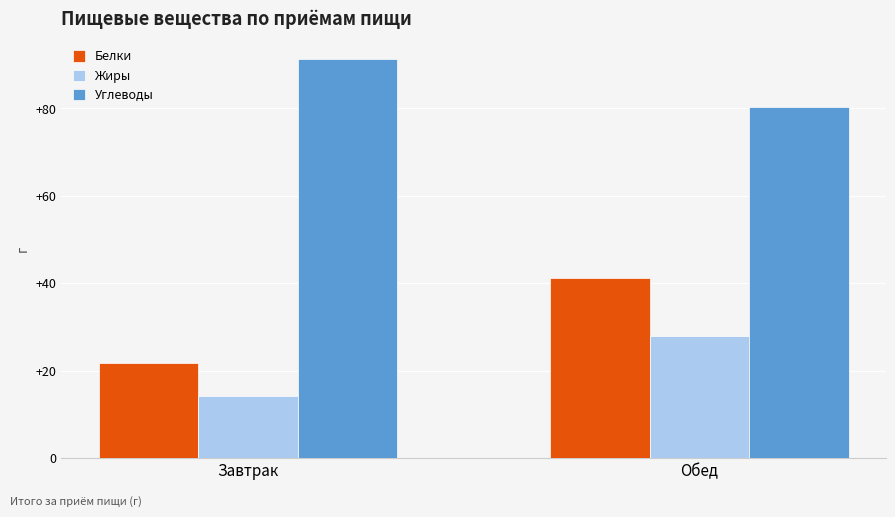

Between Завтрак and Обед, which series saw the biggest shift?

Белки